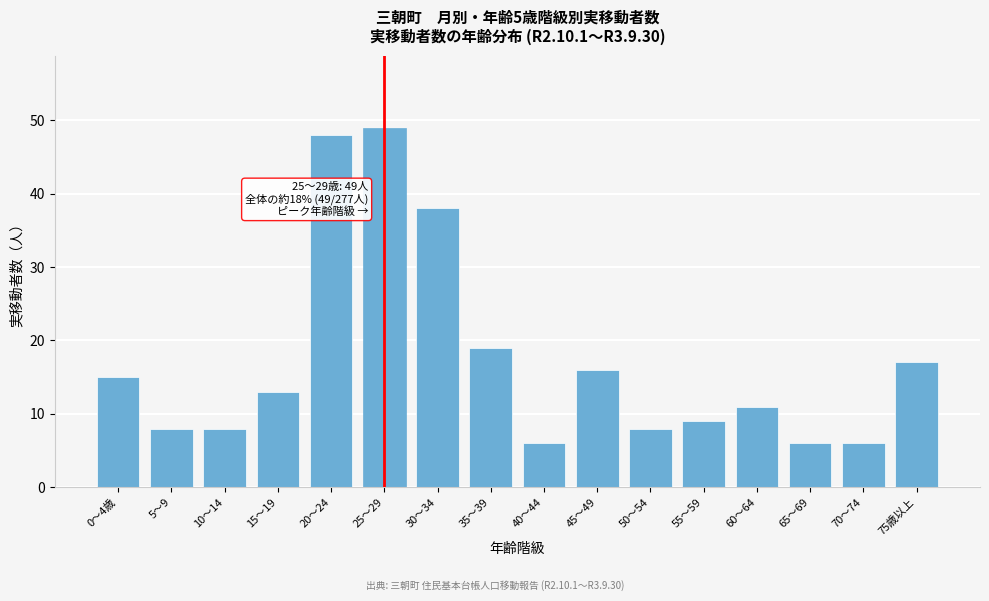

Reading left to right, list all the values displayed in this chart.

0～4歳=15	5～9=8	10～14=8	15～19=13	20～24=48	25～29=49	30～34=38	35～39=19	40～44=6	45～49=16	50～54=8	55～59=9	60～64=11	65～69=6	70～74=6	75歳以上=17